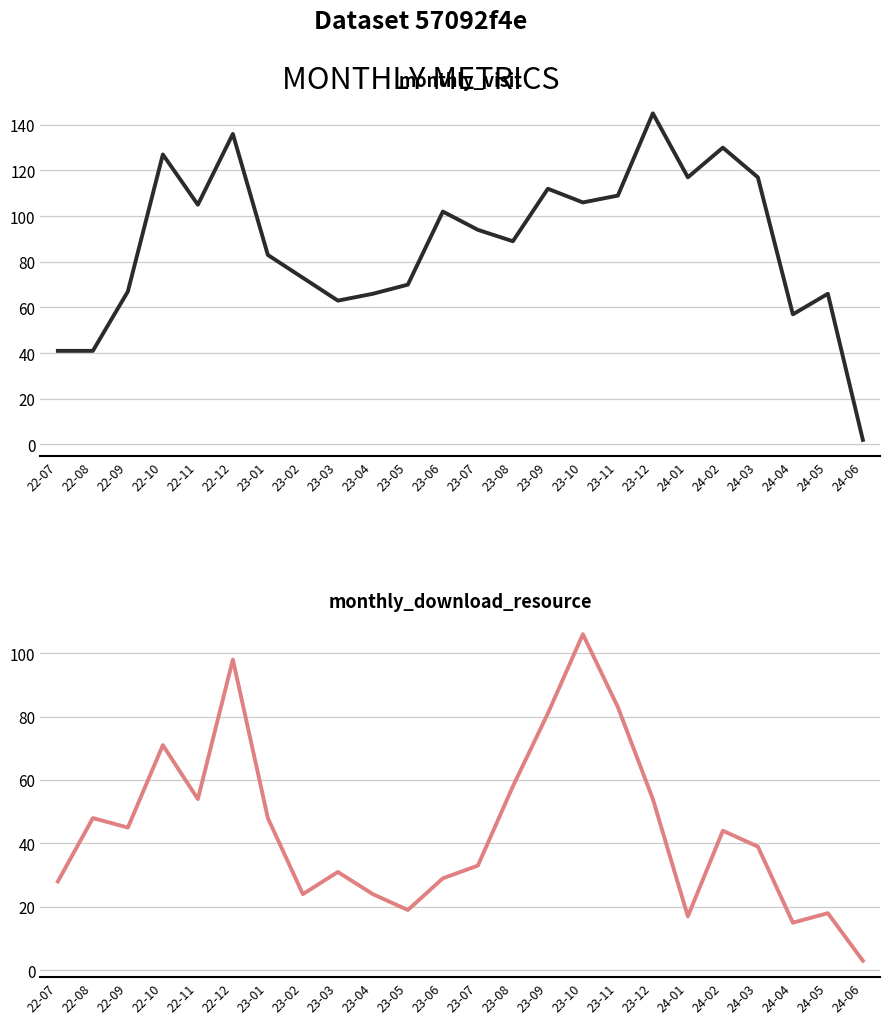

Between which two adjacent categories do monthly_download_resource and monthly_visit first intersect?

22-07 and 22-08